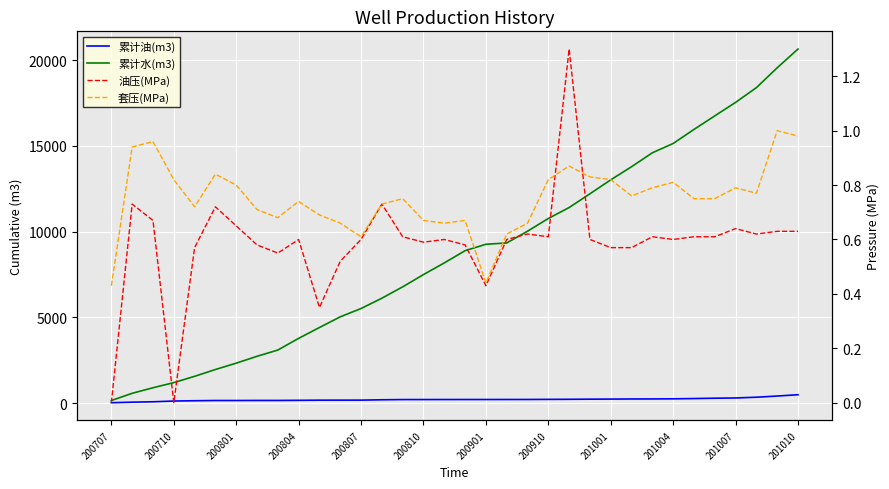

What is the average value of the 累计水(m3) series?

8793.6